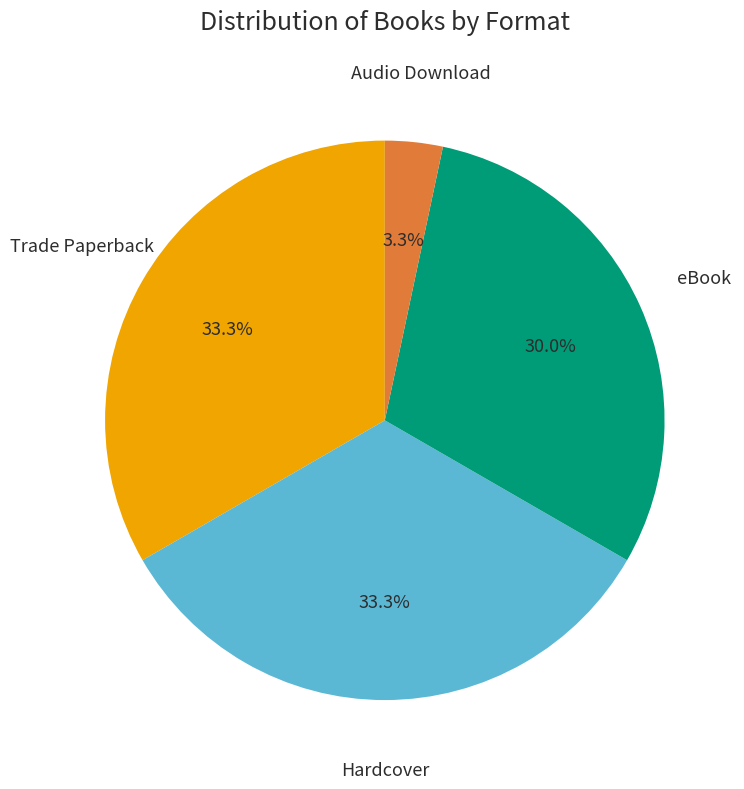

What portion of the pie excludes Audio Download?

96.7%